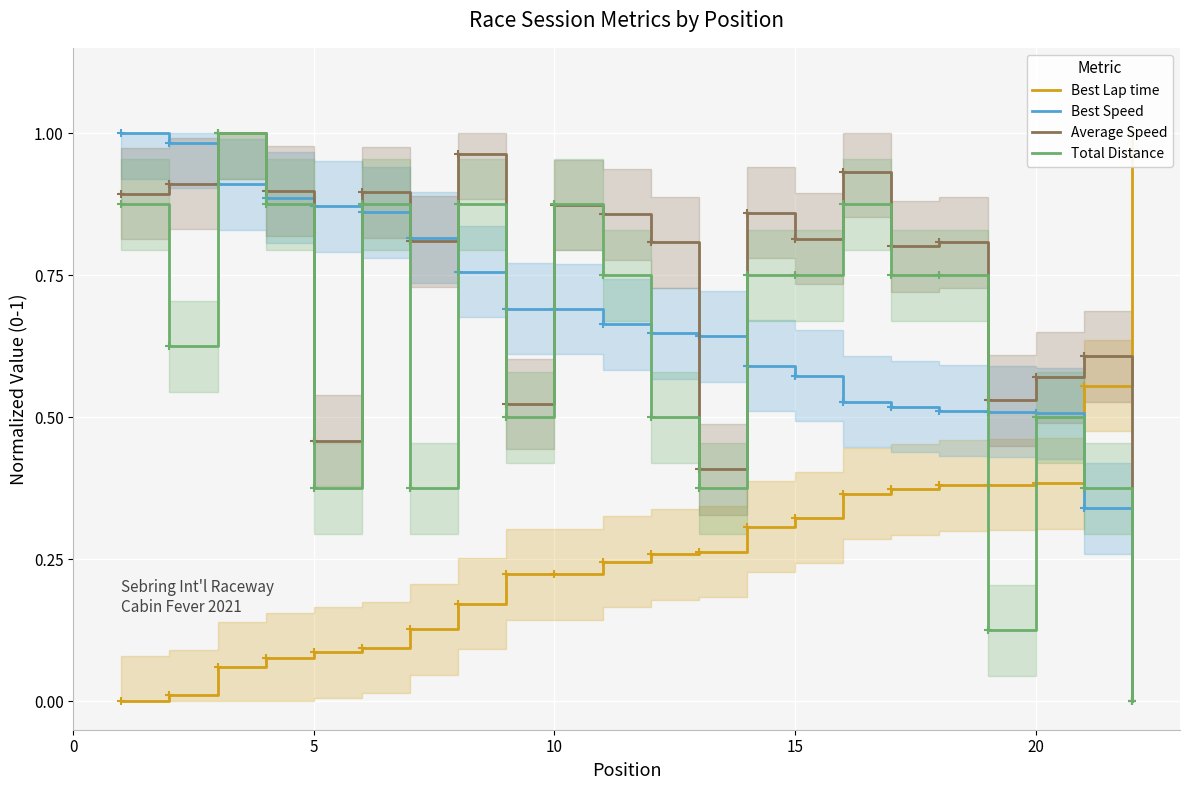

What is the difference between the maximum and minimum values in the Best Lap time series?

1.0